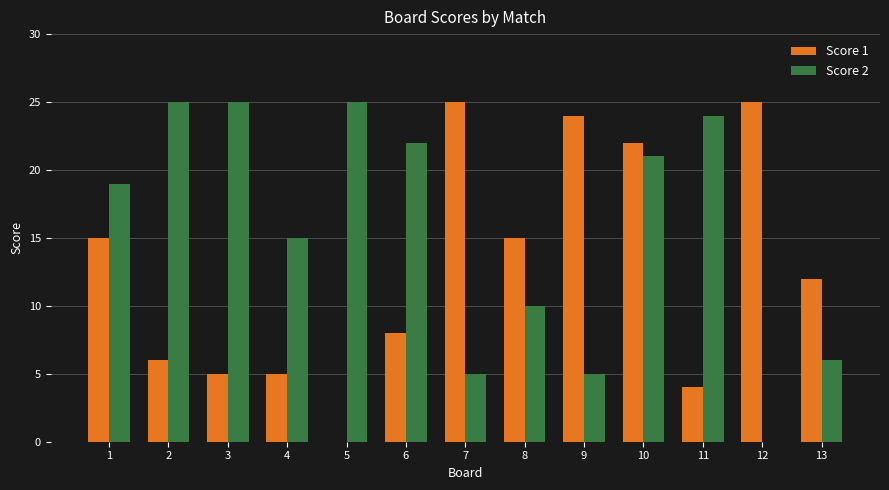

True or false: Score 1 has a value of 11 at 12.

False